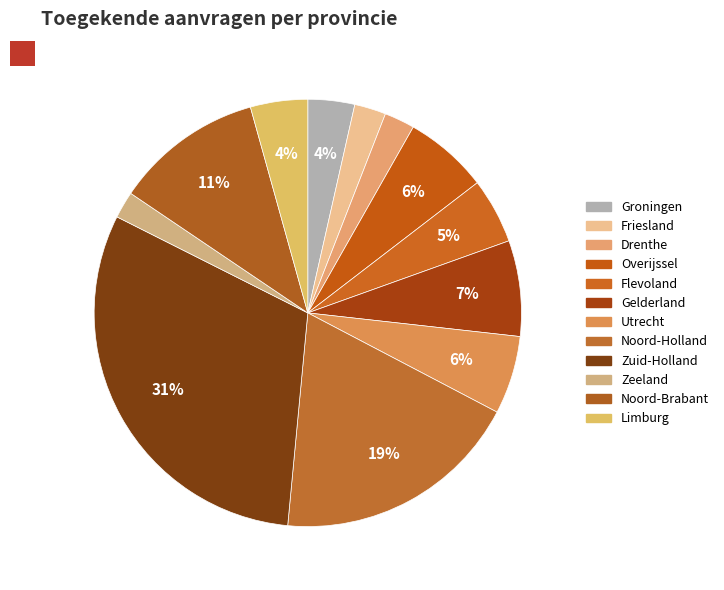

To the nearest percent, what is the combined percentage of Zeeland and Zuid-Holland?

33%